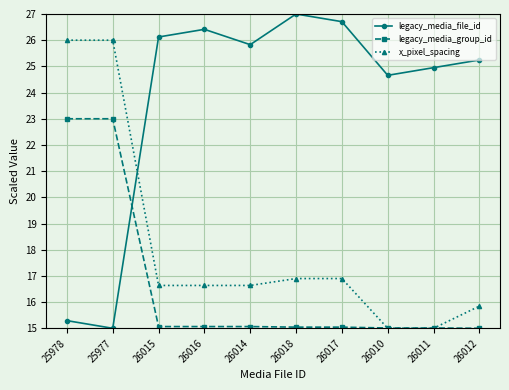

Where do legacy_media_file_id and x_pixel_spacing first cross each other?

25977 and 26015